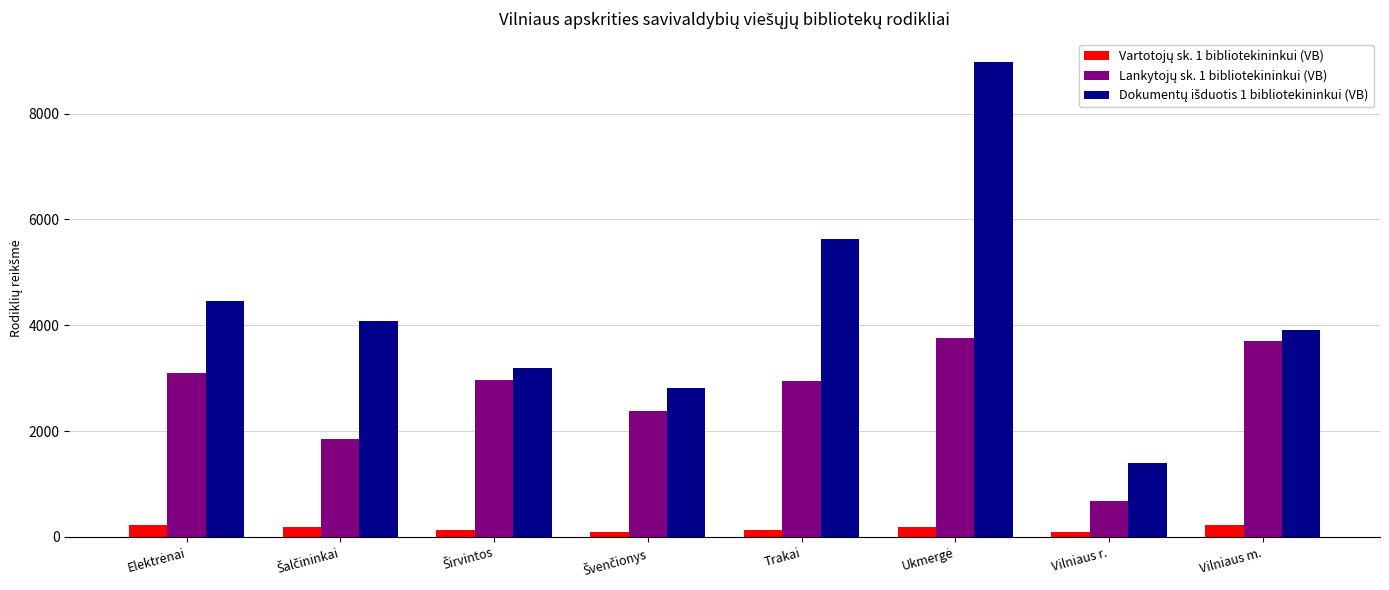

At how many categories does at least one series exceed 4038?

4